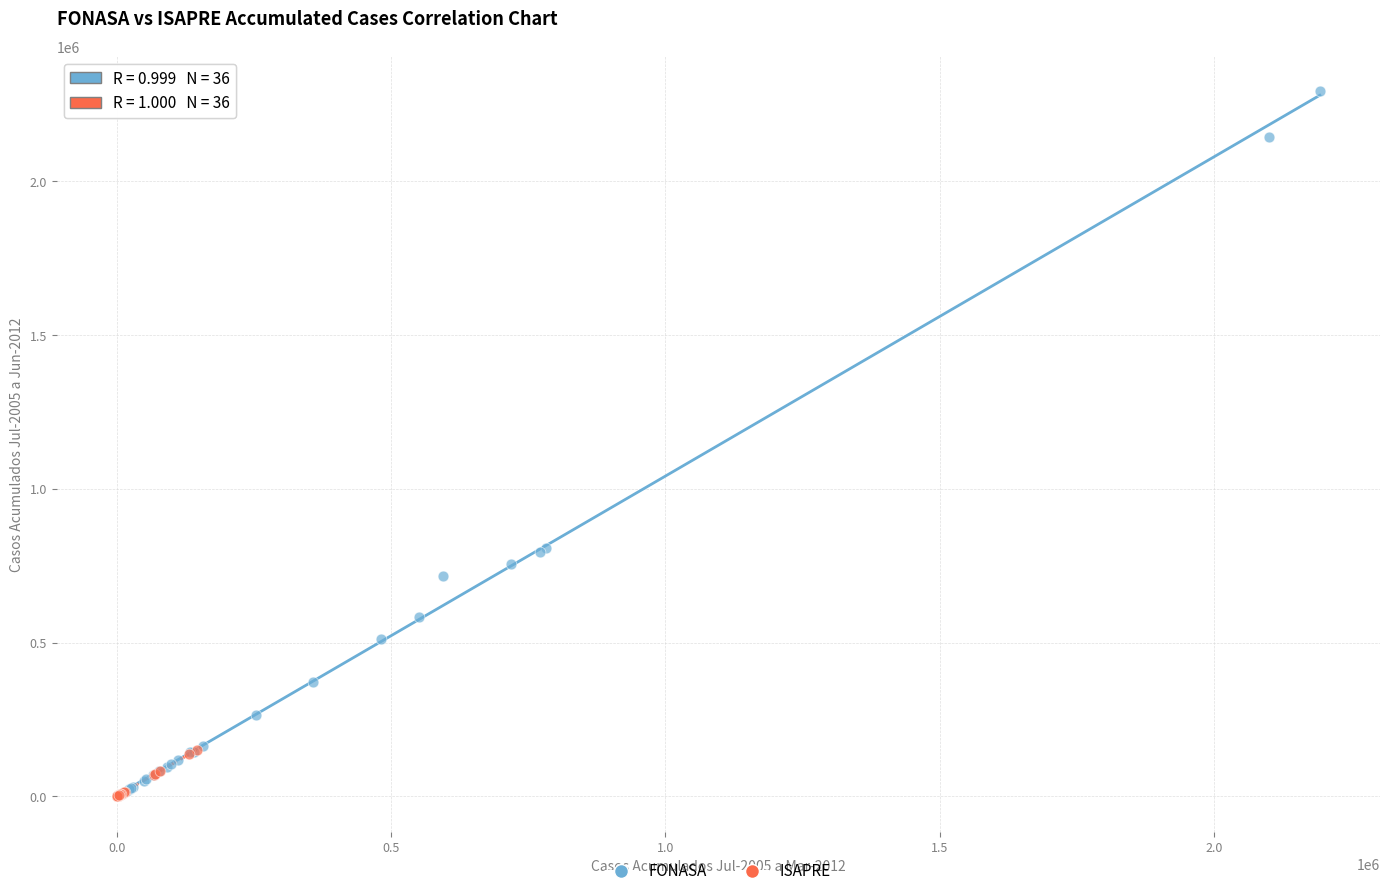

What are all the series names shown in the legend?

FONASA, ISAPRE